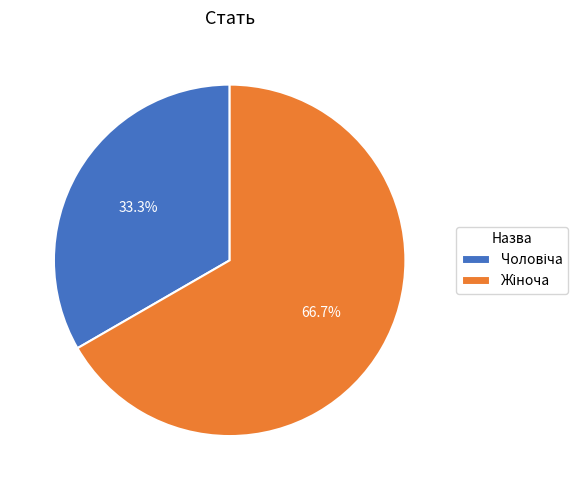

Approximately how many times larger is the value at Жіноча compared to Чоловіча?

2.0